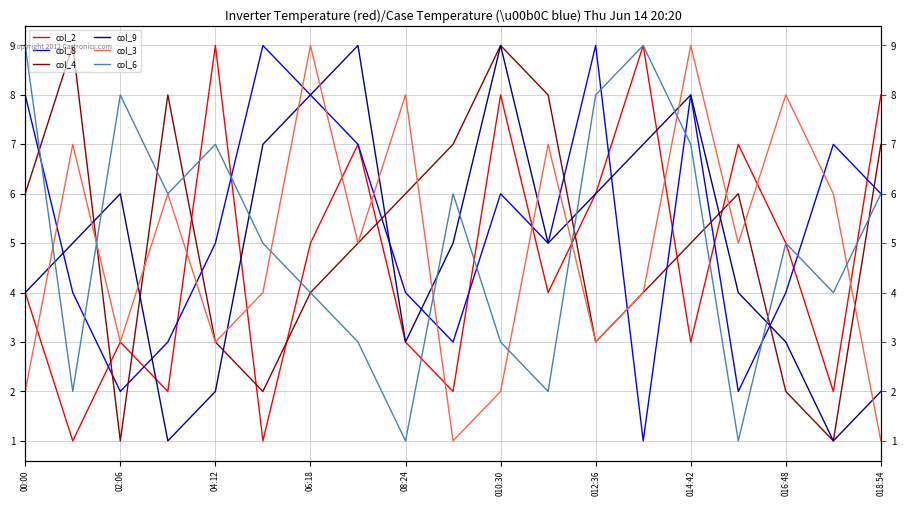

True or false: col_2 has more than 0 points higher than both neighbors.

True